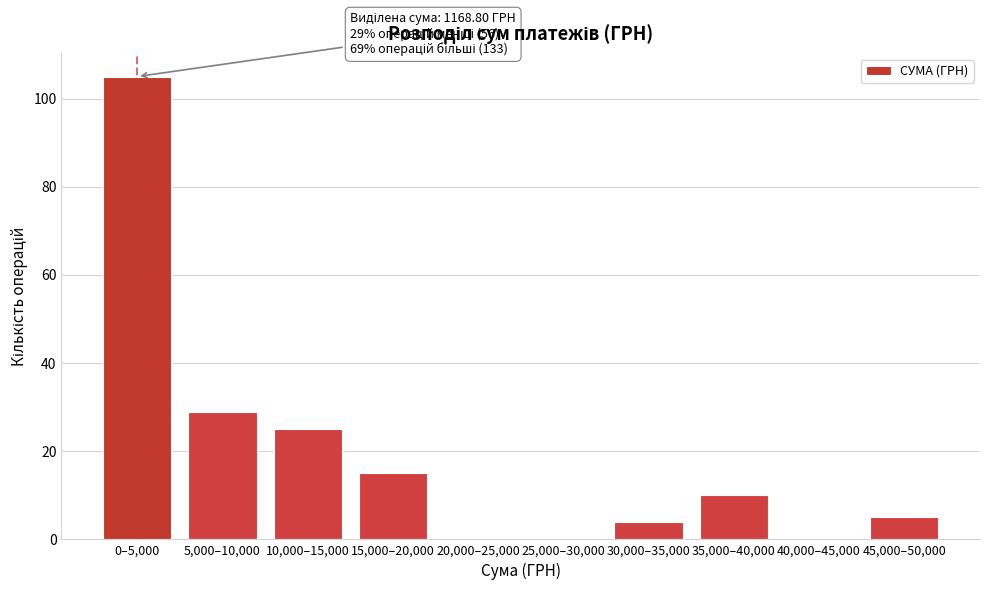

Reading right to left, list all the values displayed in this chart.

45,000–50,000=5	40,000–45,000=0	35,000–40,000=10	30,000–35,000=4	25,000–30,000=0	20,000–25,000=0	15,000–20,000=15	10,000–15,000=25	5,000–10,000=29	0–5,000=105